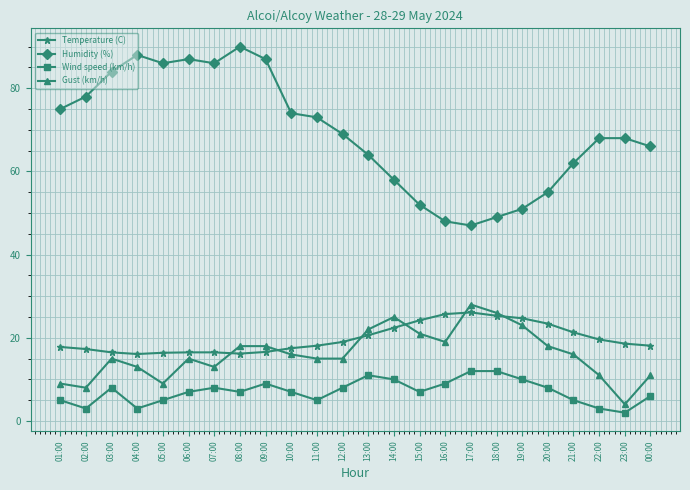

True or false: Temperature (C) and Wind speed (km/h) cross at least once.

False